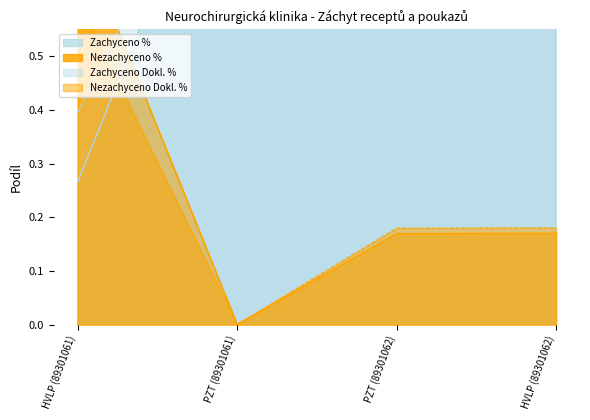

How many lines are shown in the chart?

4